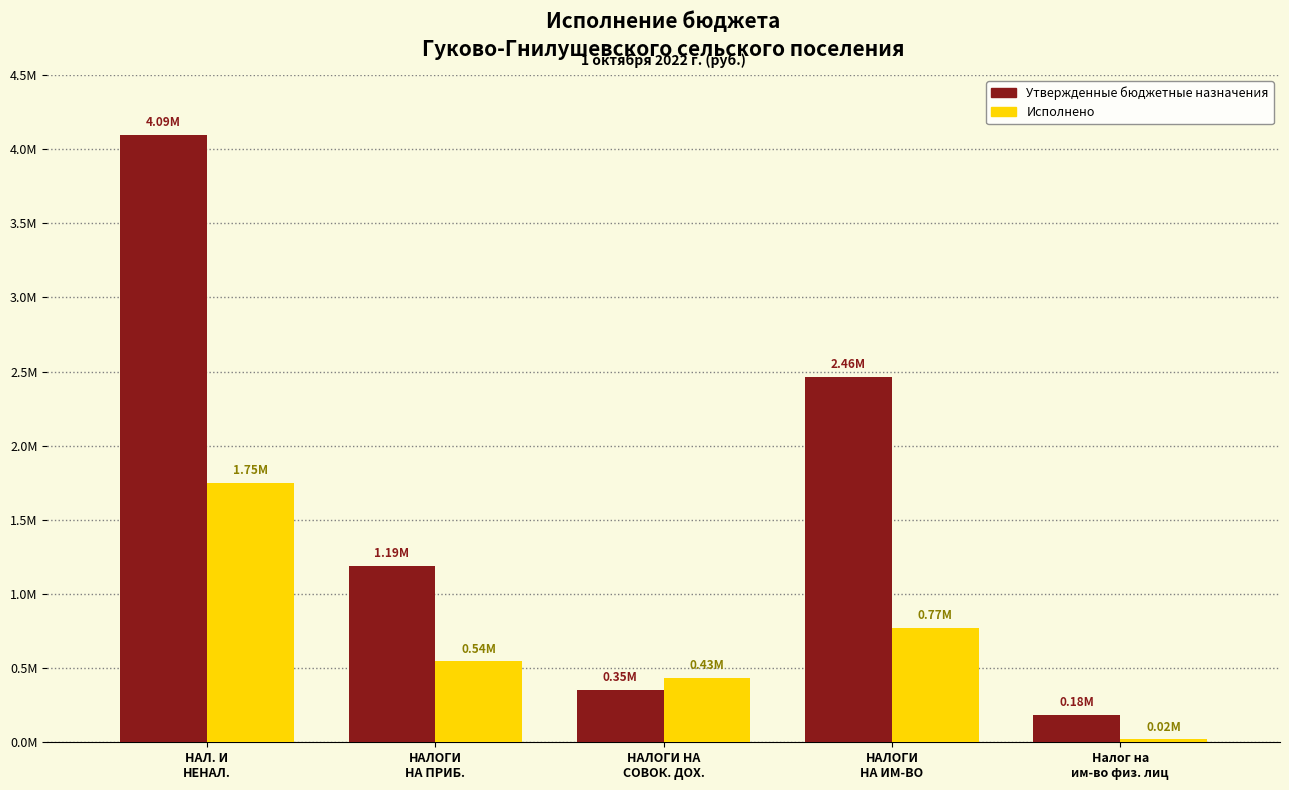

What is the label of the 1st bar from the left?

НАЛ. И
НЕНАЛ.